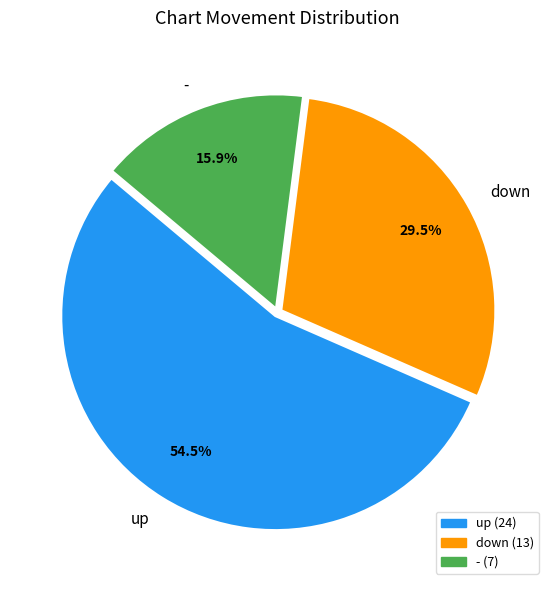

How many segments does this pie chart have?

3